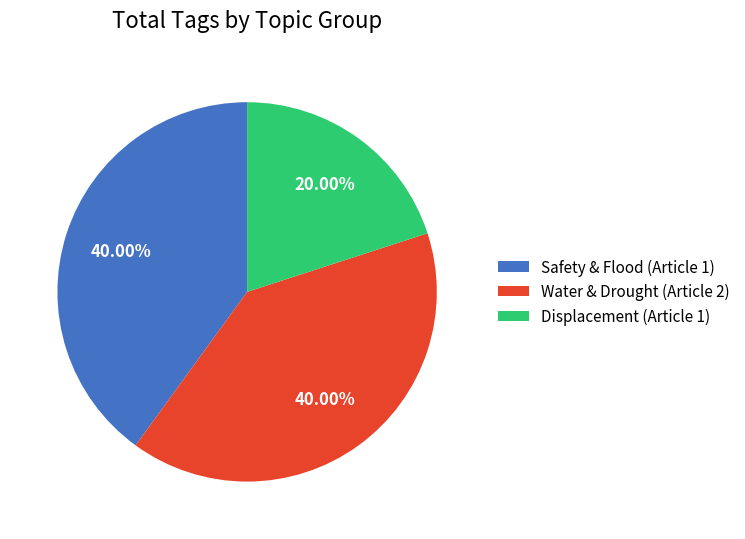

How many segments does this pie chart have?

3